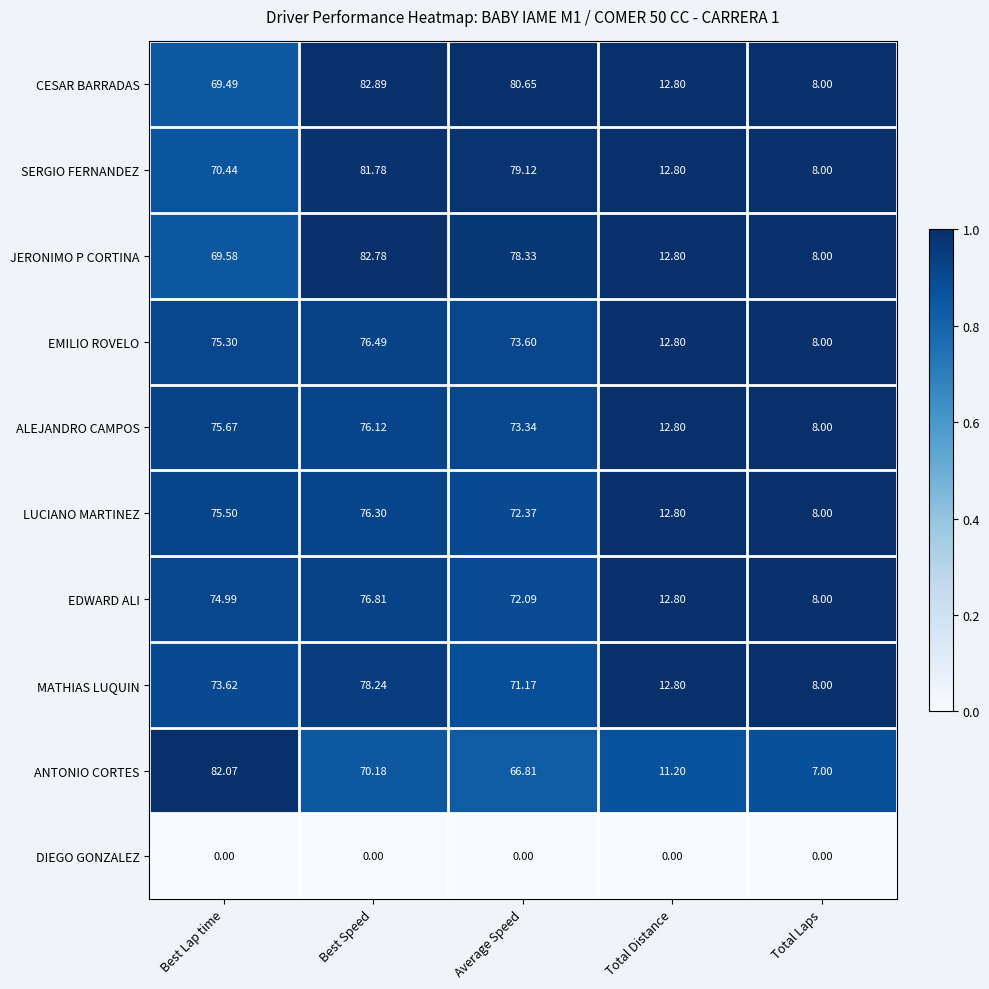

Rank the series by their maximum value, from highest to lowest.

CESAR BARRADAS, JERONIMO P CORTINA, ANTONIO CORTES, SERGIO FERNANDEZ, MATHIAS LUQUIN, EDWARD ALI, EMILIO ROVELO, LUCIANO MARTINEZ, ALEJANDRO CAMPOS, DIEGO GONZALEZ